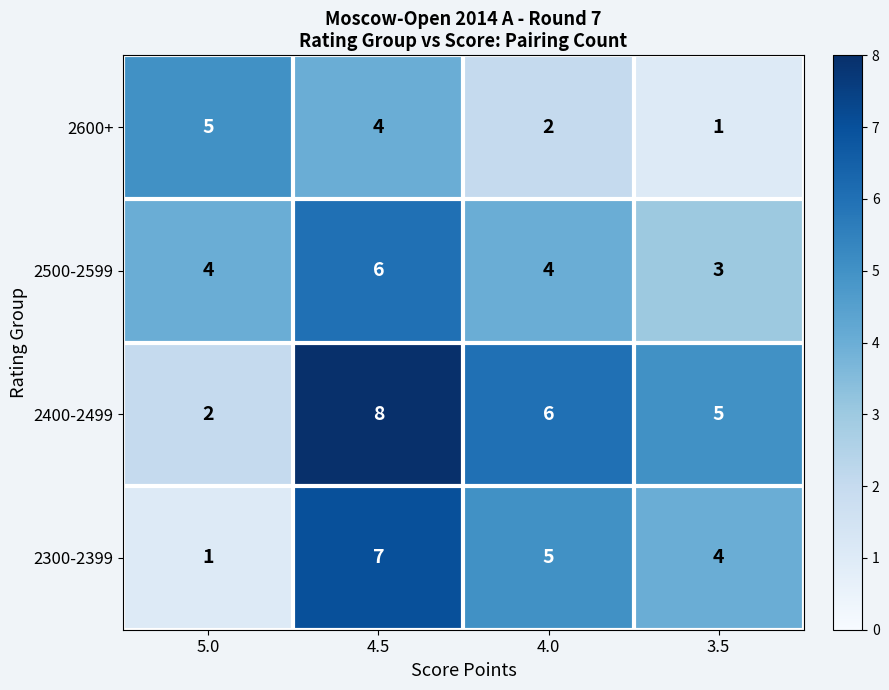

Which category has the lowest value in the 2600+ series?

3.5